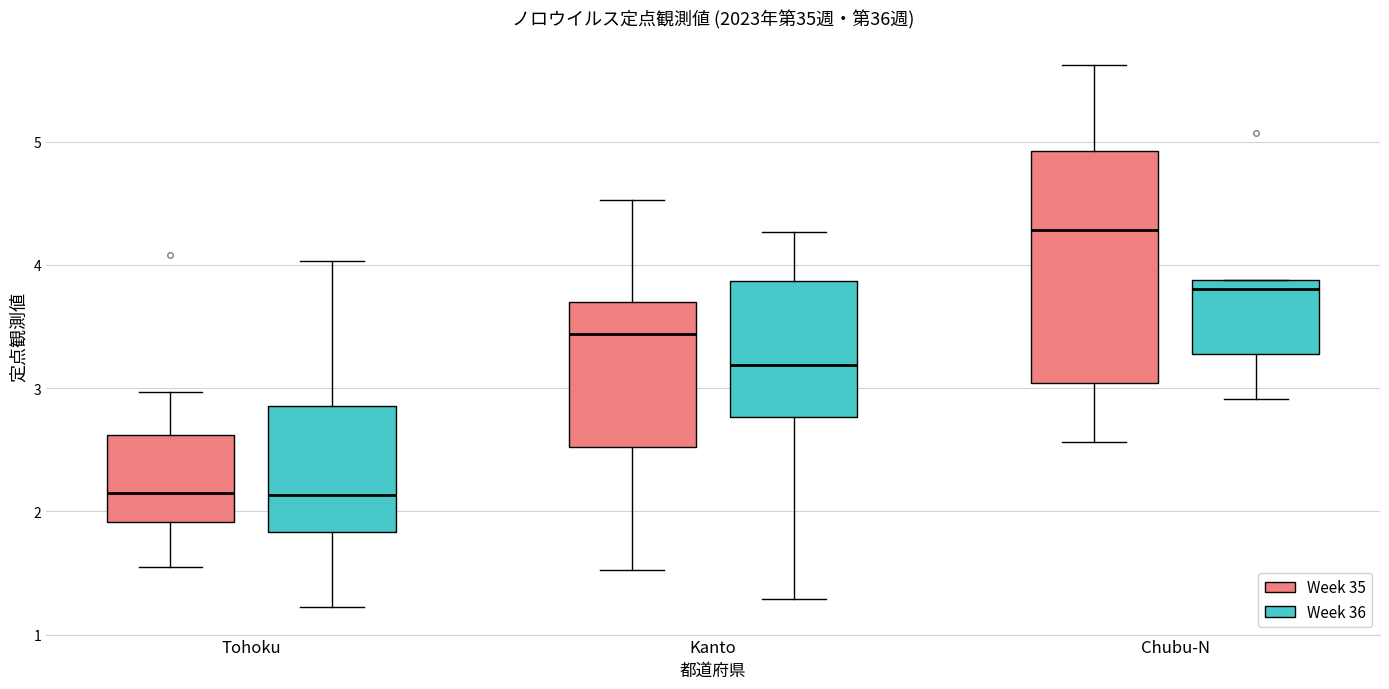

Which box is the tallest, from its lower edge to its upper edge?

Chubu-N (Week 35)